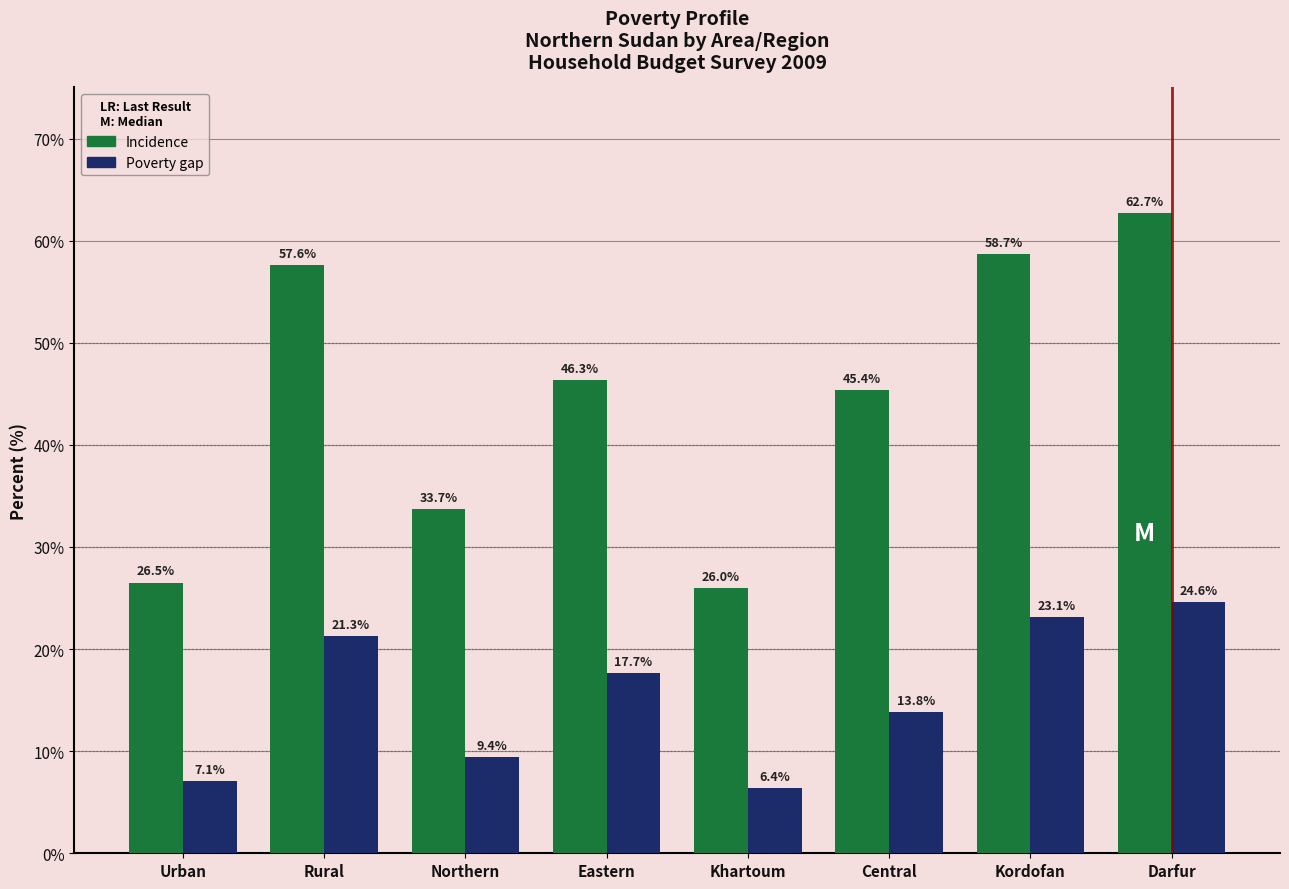

Where is Incidence nearest to the value 44?

Central